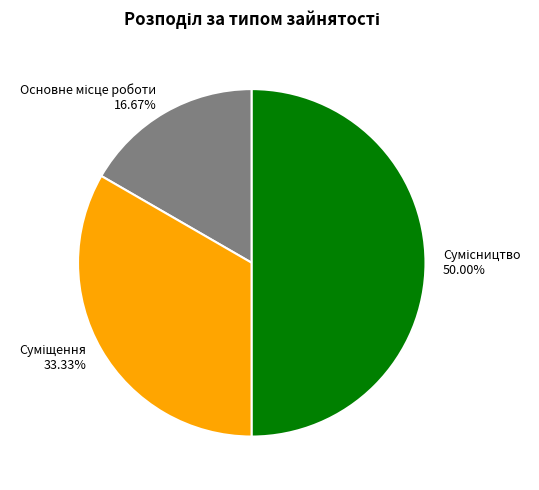

Approximately how many times larger is the value at Суміщення compared to Сумісництво?

0.7